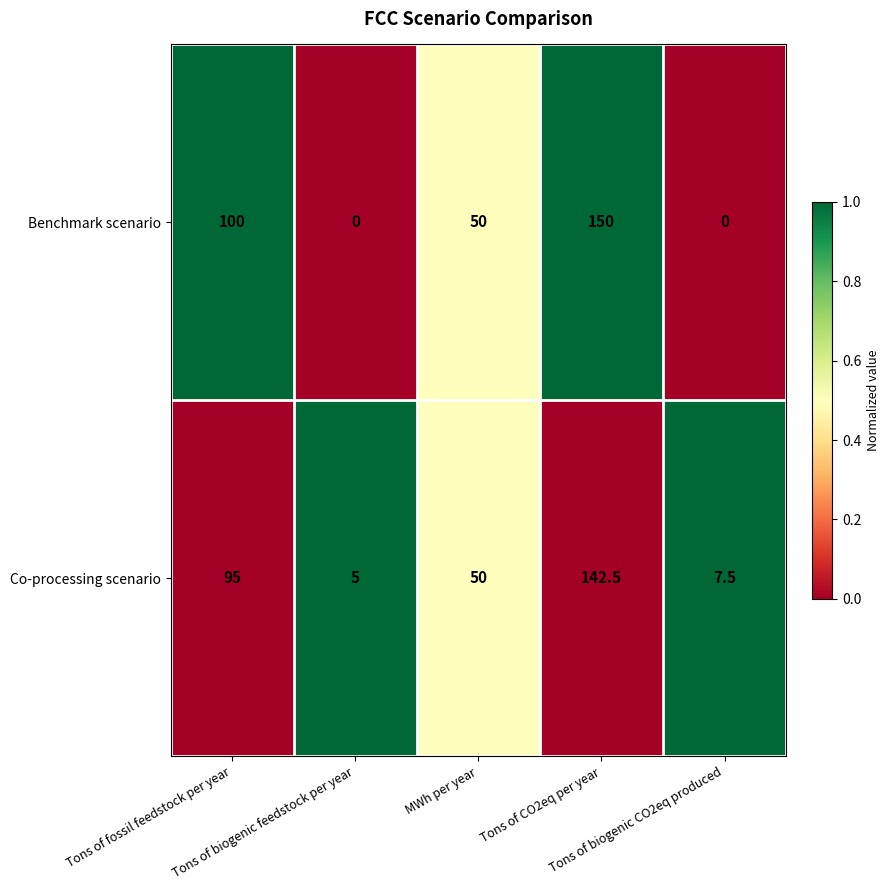

How many Benchmark scenario values are between 0 and 100?

4